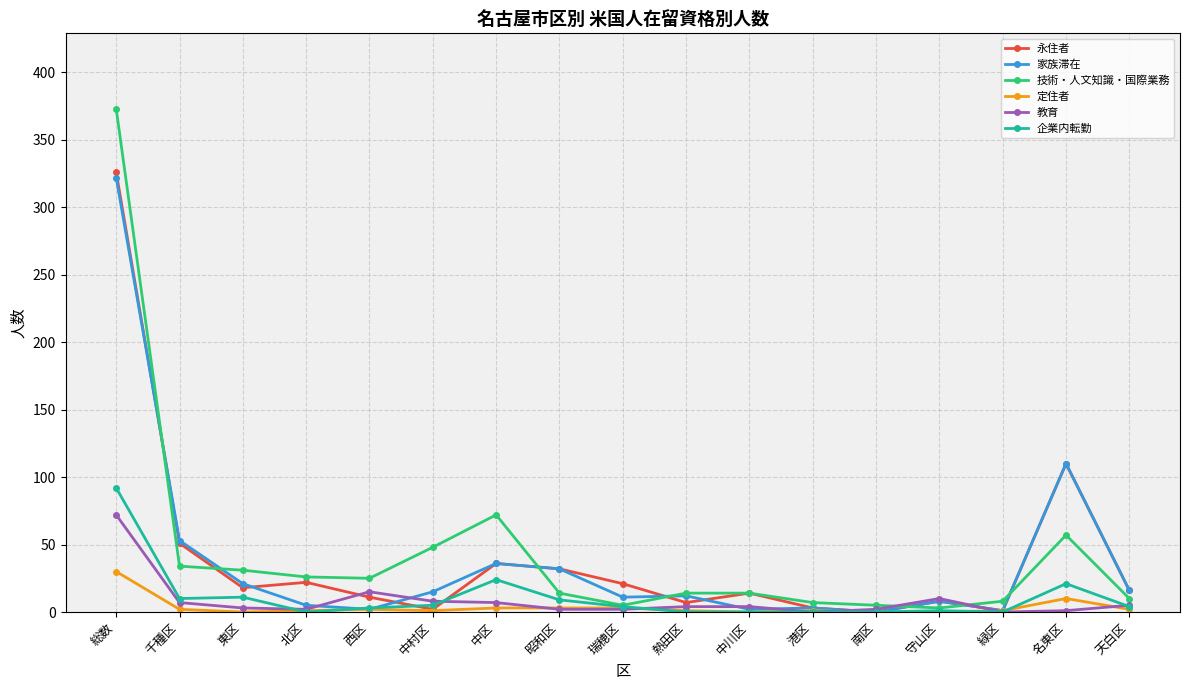

What is the value of the 家族滞在 point at the 1st from the left?

322